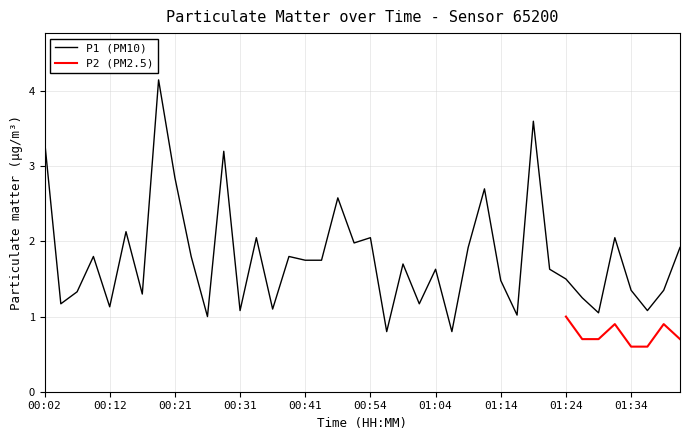

True or false: the data shows 1.1 at 01:11.

False